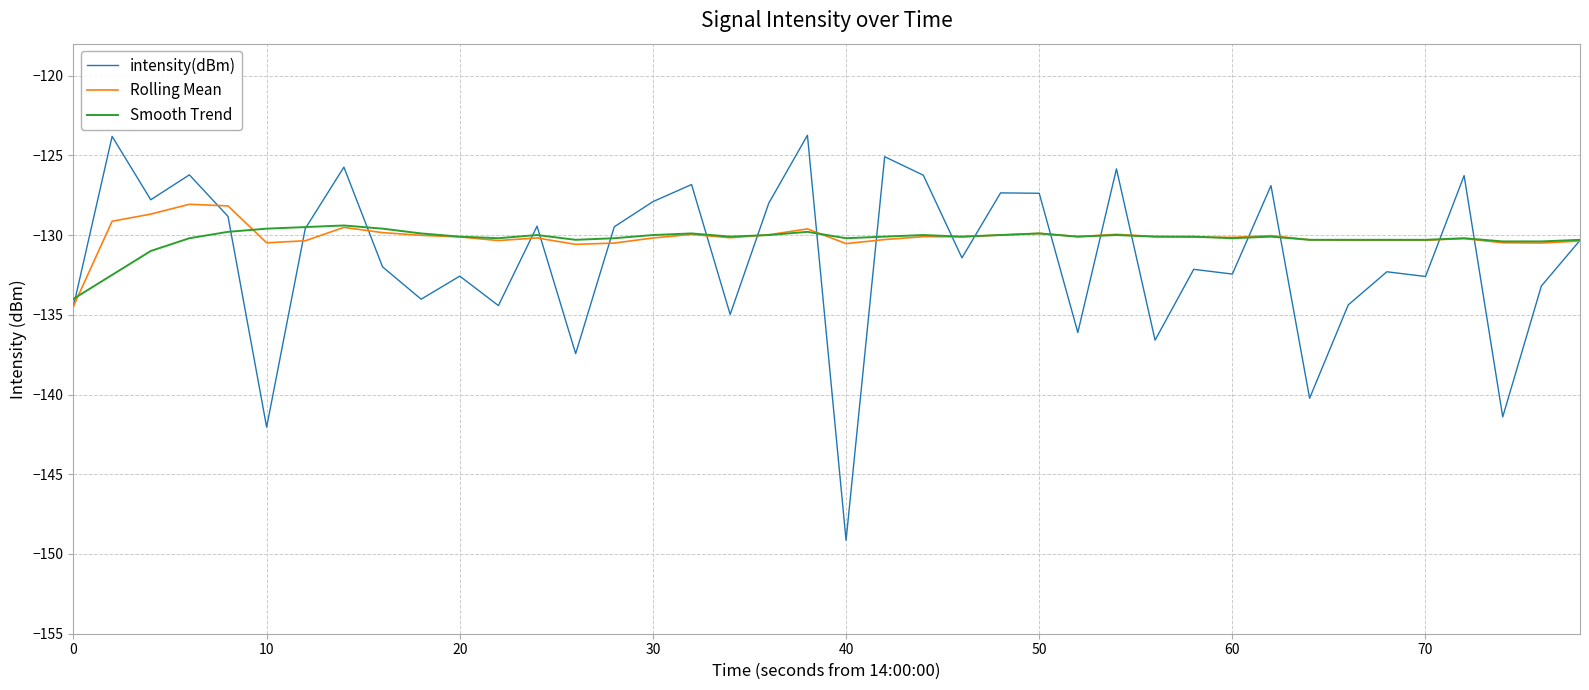

Which series has the widest spread of values?

intensity(dBm)